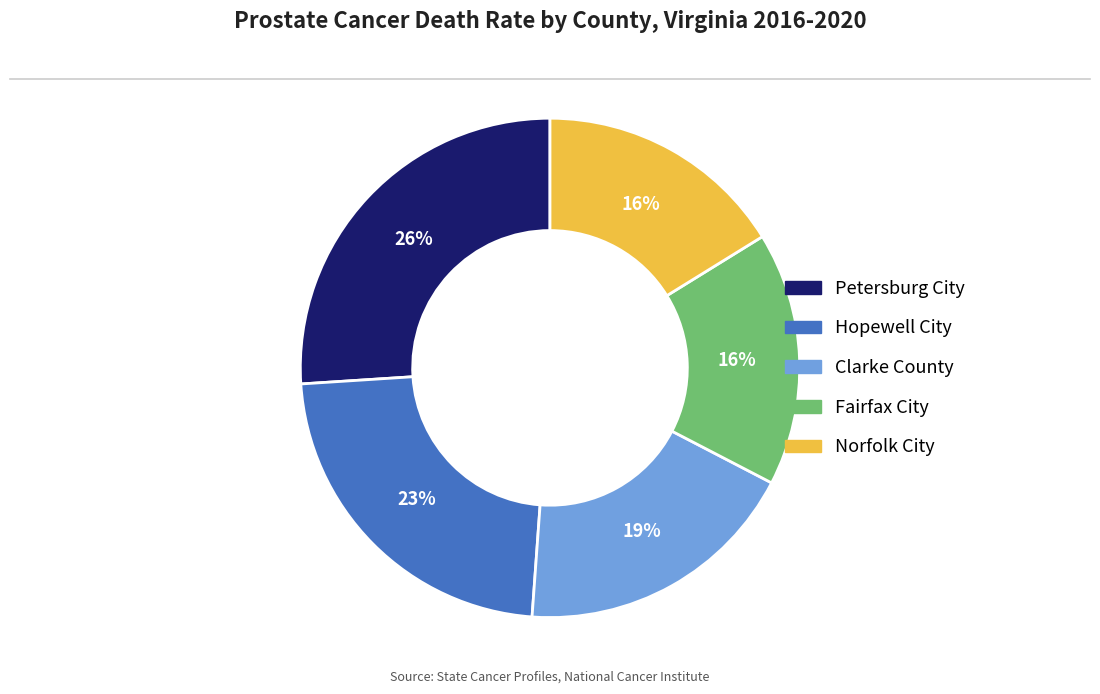

The Petersburg City slice represents 14% of the pie. True or false?

False